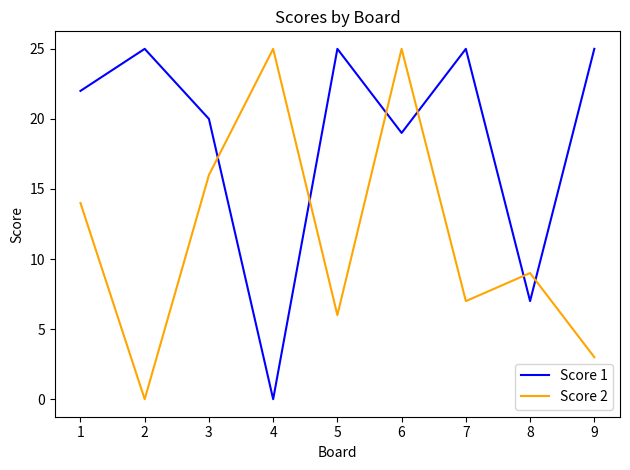

Which series changed the most between 6 and 9?

Score 2